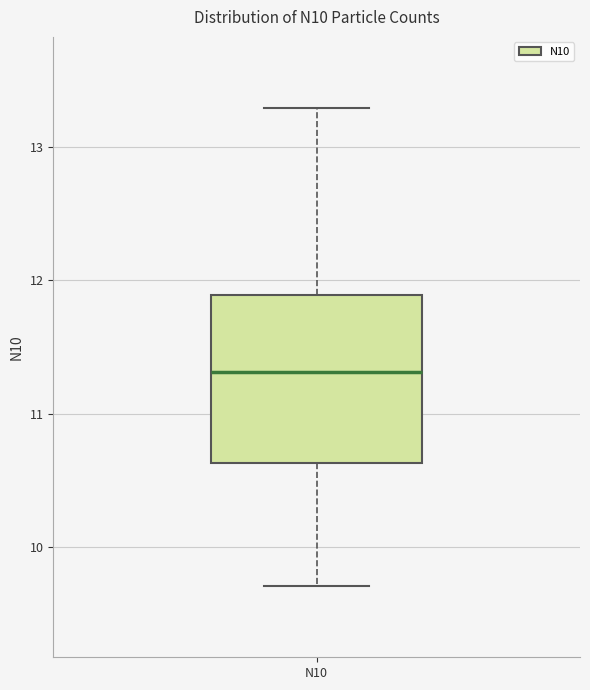

Read this box plot against the y-axis: the position of the median line, the range covered by the box, and the ends of both whiskers. The values are not printed on the chart, so give them approximately, as read against the axis.

median 11.3, box 10.6 to 11.9, whiskers 9.7 to 13.3